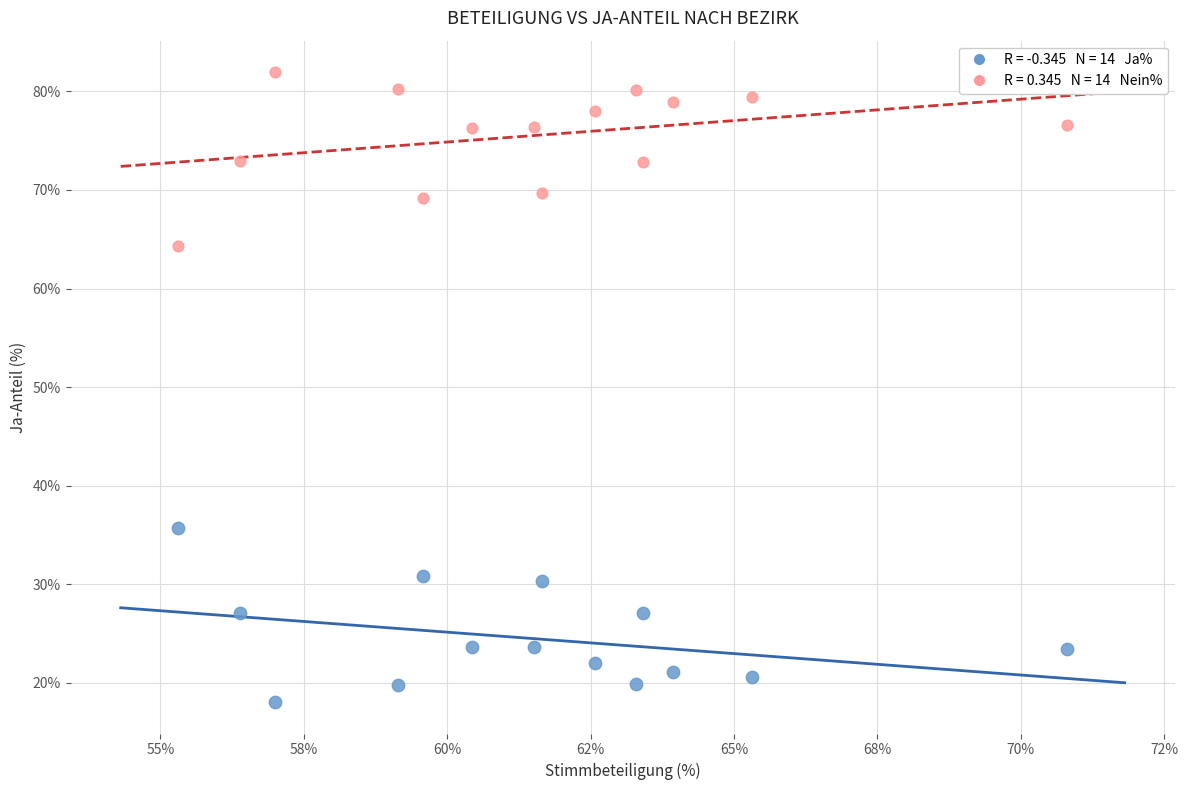

Across all data points, what is the range of X values (max minus min)?

15.5